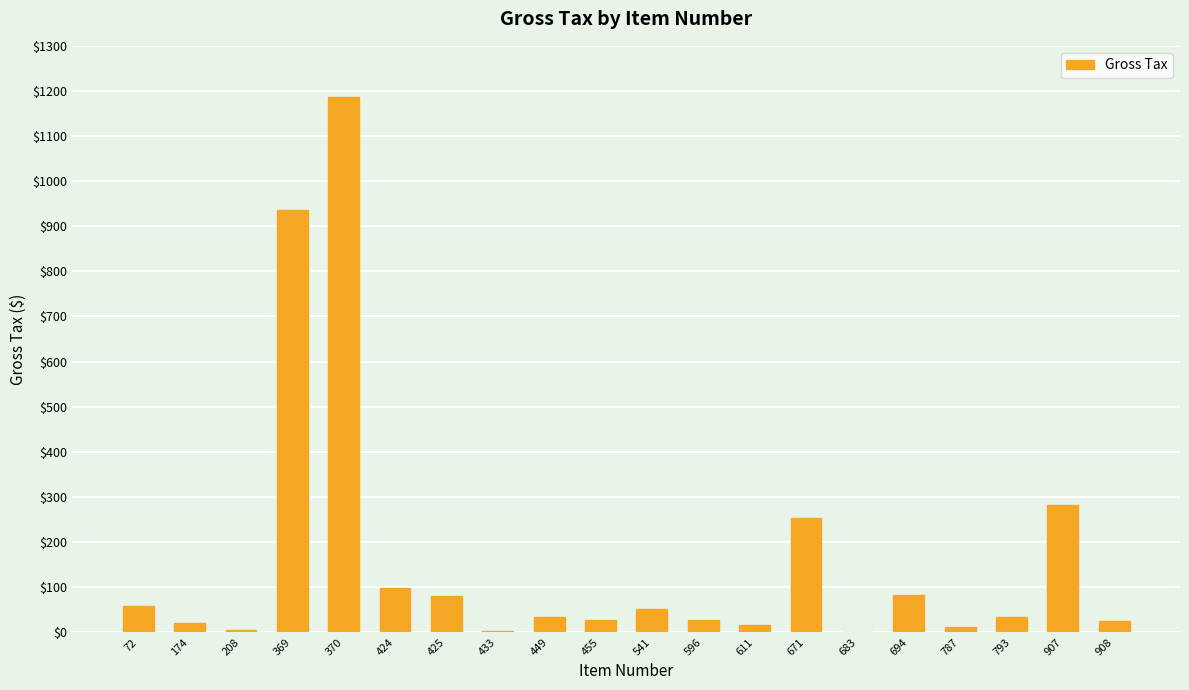

Which has a higher value, 370 or 424?

370